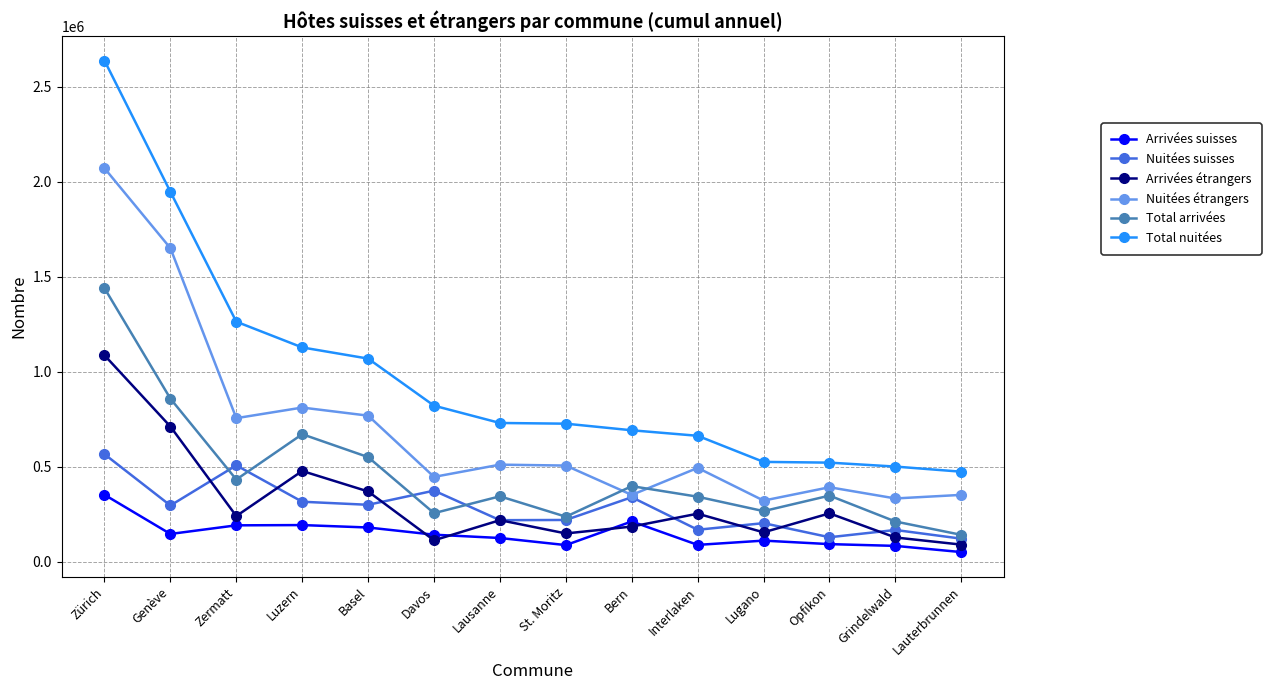

At which category does Nuitées suisses reach its first local peak?

Zermatt